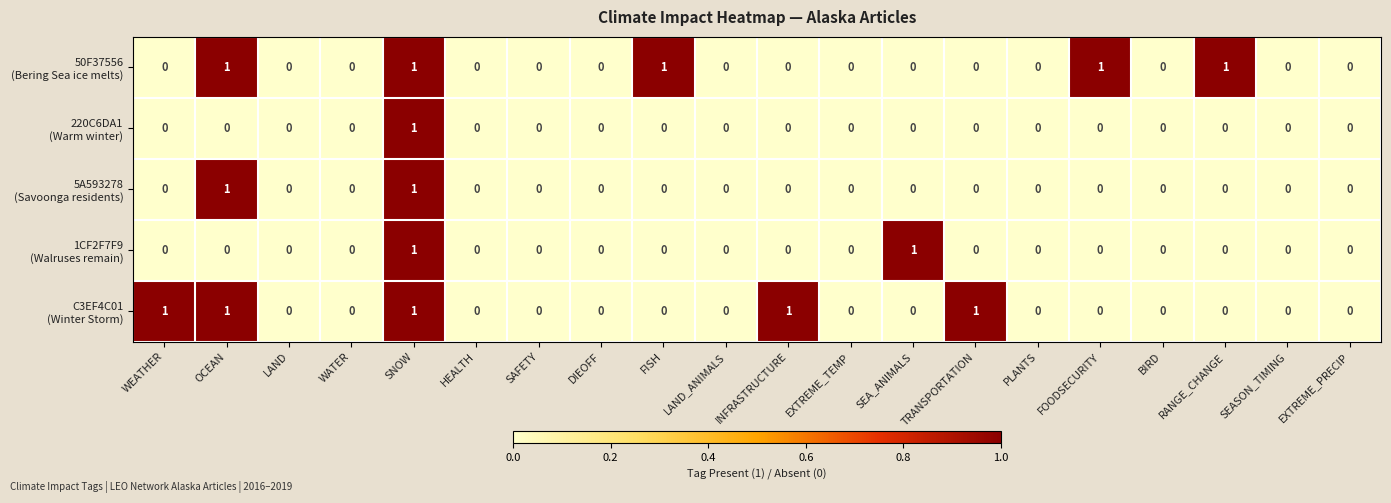

What is the total value across all series at OCEAN?

3